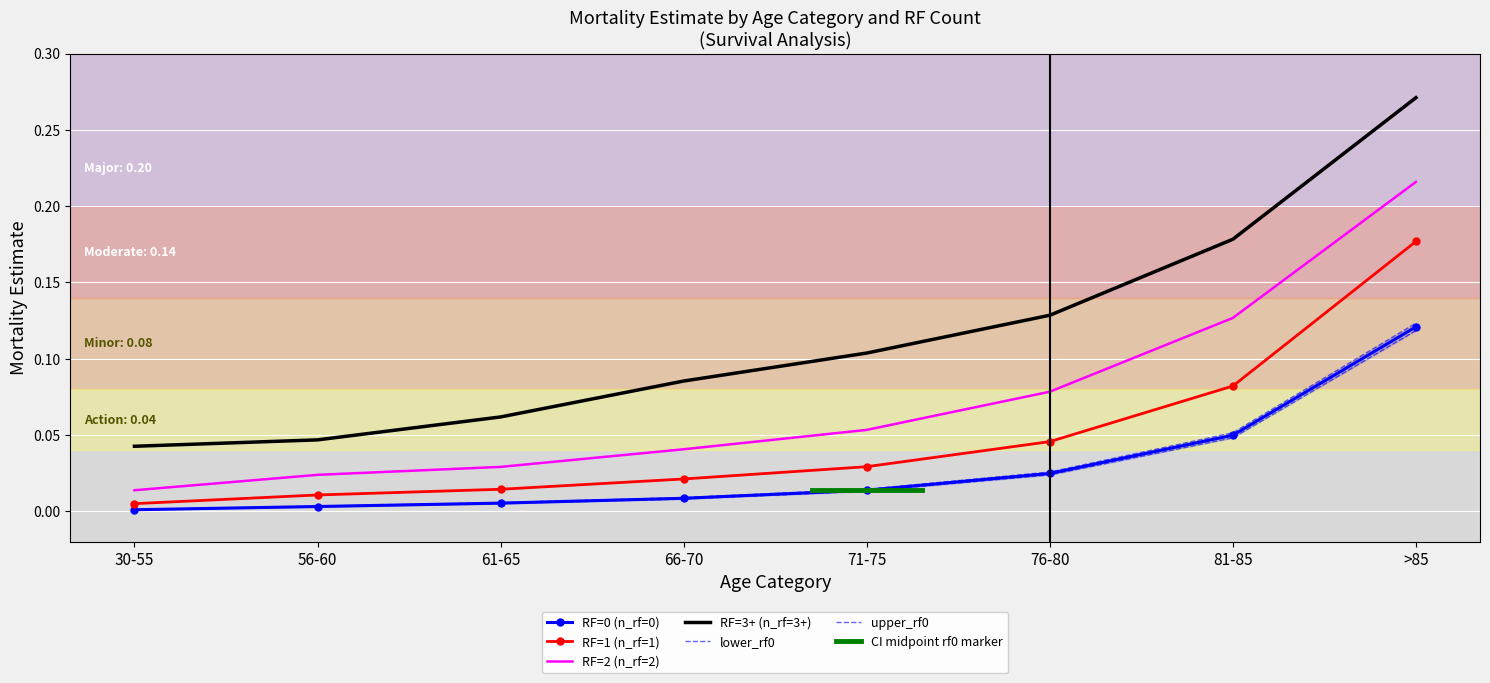

True or false: RF=3+ (n_rf=3+) and RF=0 (n_rf=0) intersect in this chart.

False